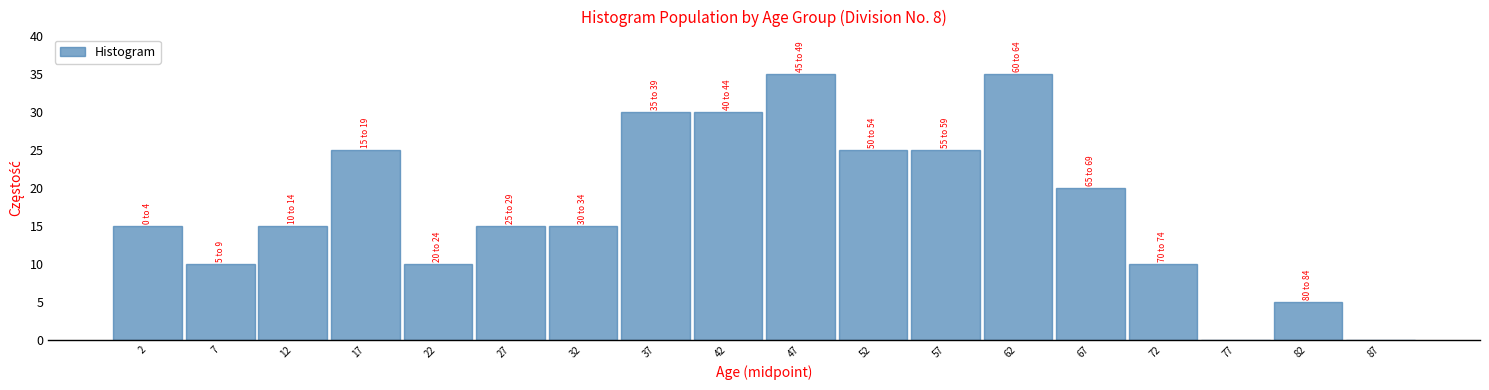

Reading left to right, list all the values displayed in this chart.

2=15	7=10	12=15	17=25	22=10	27=15	32=15	37=30	42=30	47=35	52=25	57=25	62=35	67=20	72=10	77=0	82=5	87=0